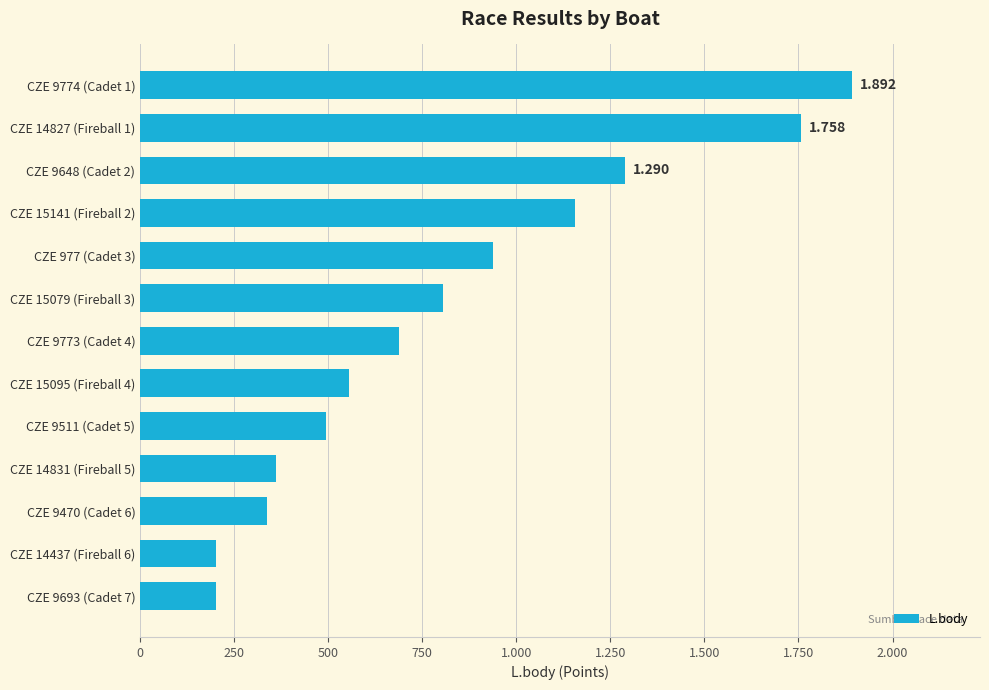

Are the bars horizontal?

Yes